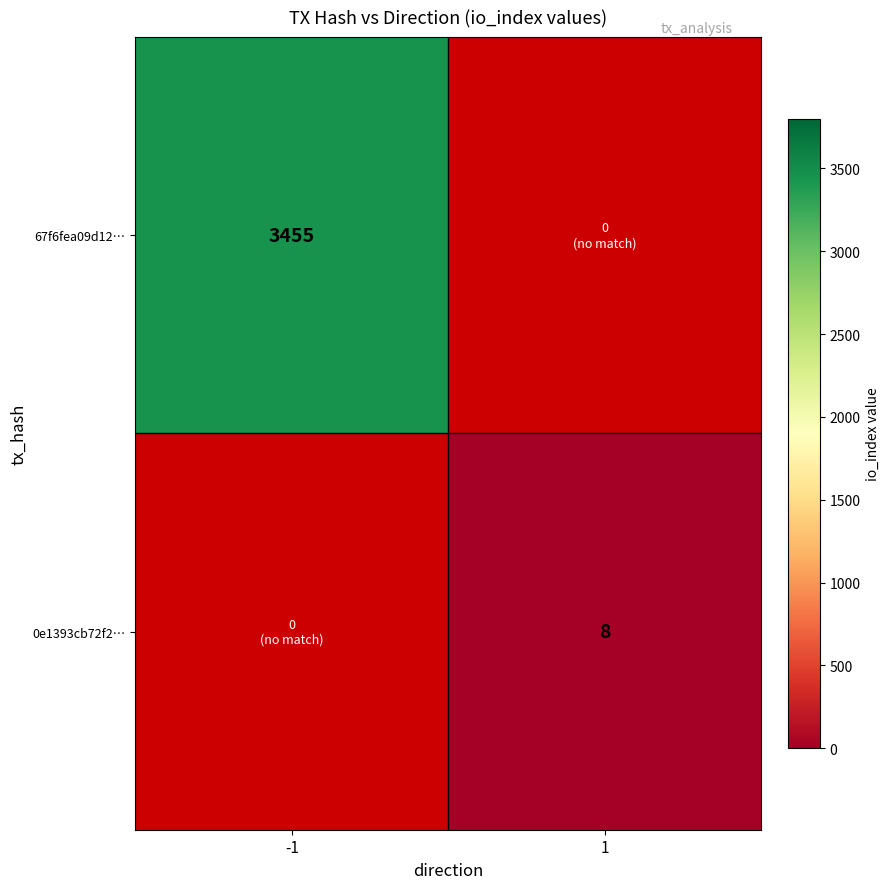

How many categories are shown in the chart?

2